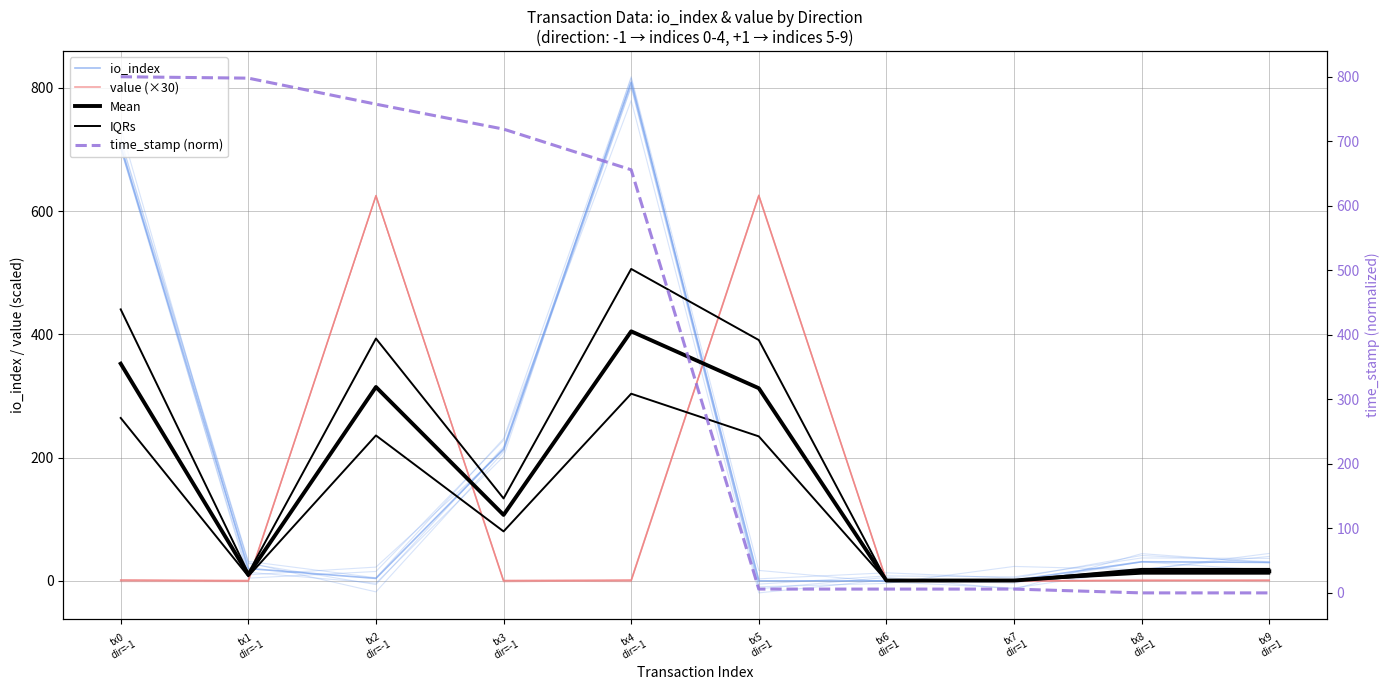

Where is value (×30) nearest to the value 312?

tx4
dir=-1